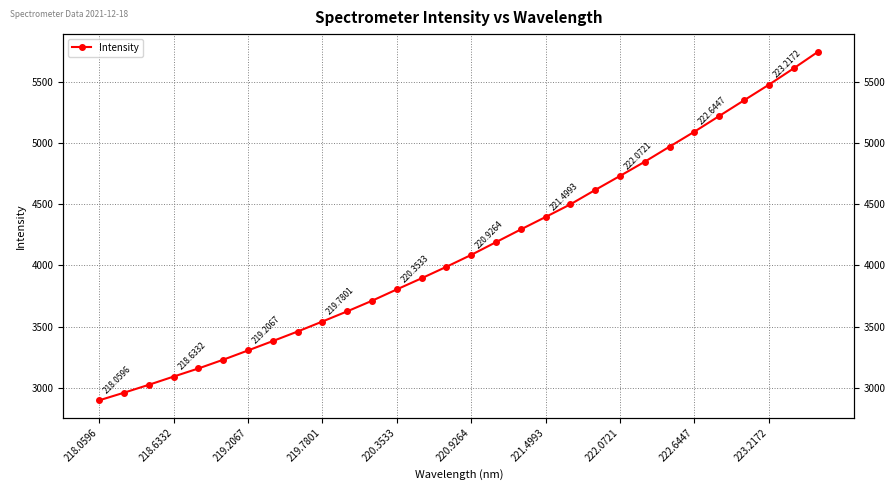

What is the value of the 11th point from the left?

3625.3